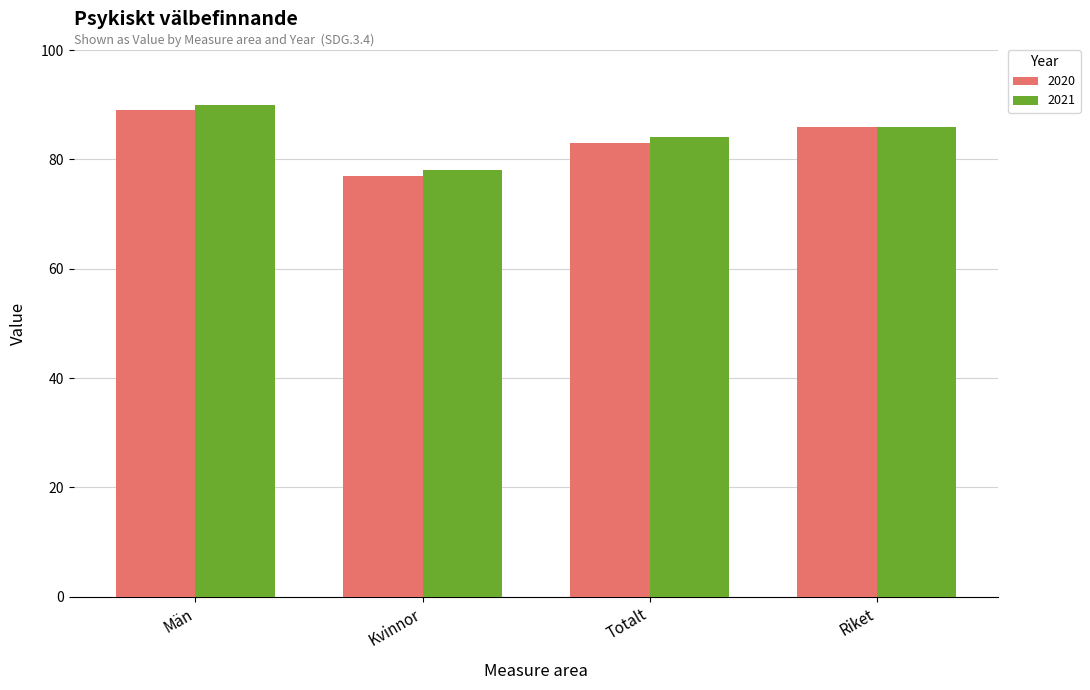

At how many categories does at least one series exceed 87?

1